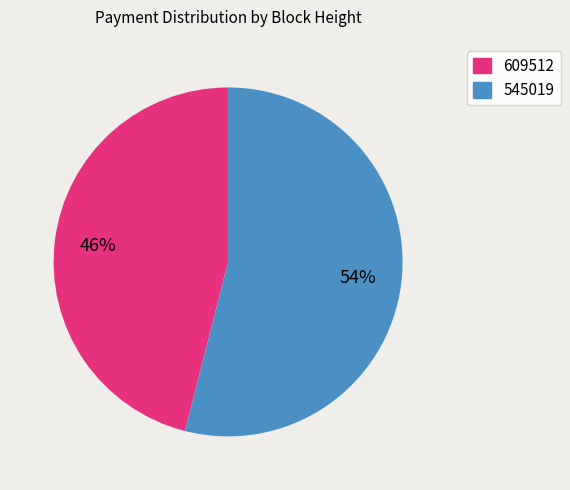

Which slice represents more than half of the pie?

545019